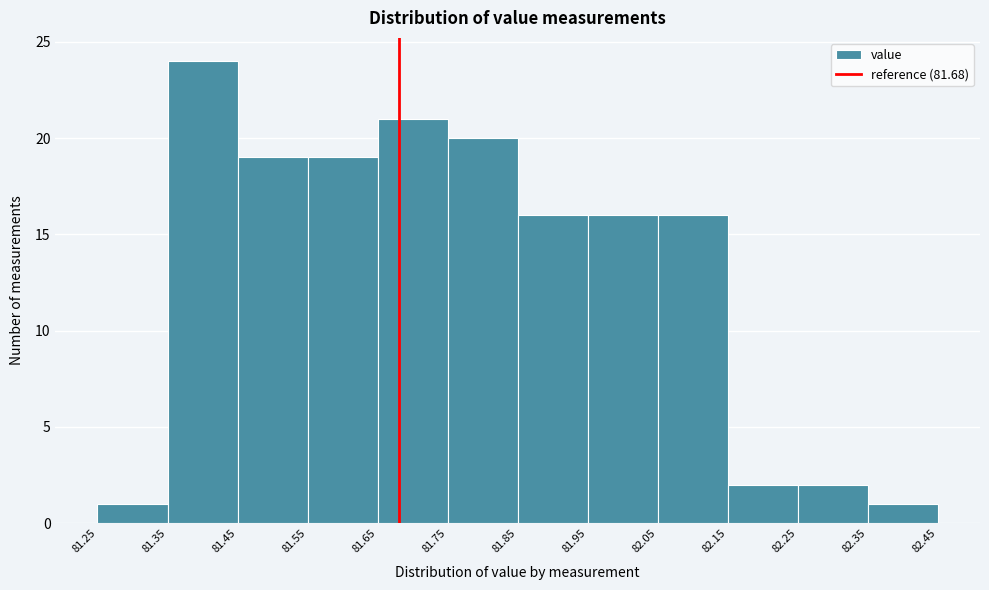

Which range on the x-axis has the tallest bar?

81.35 to 81.45